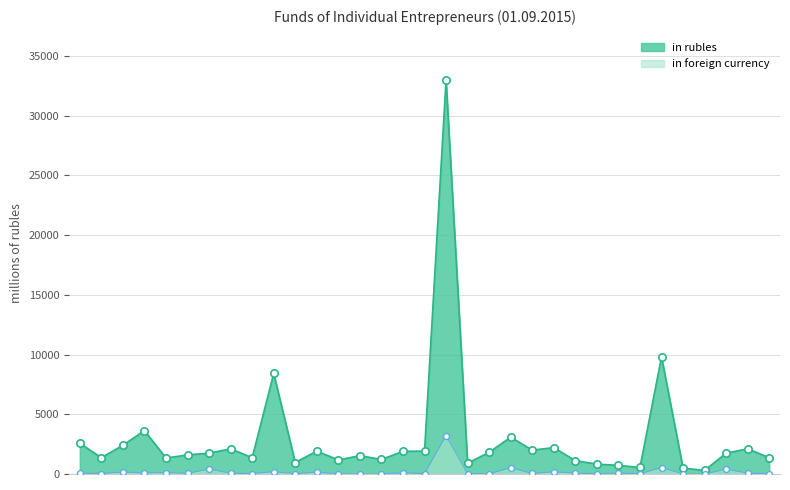

Which series reaches the minimum Y coordinate?

in foreign currency